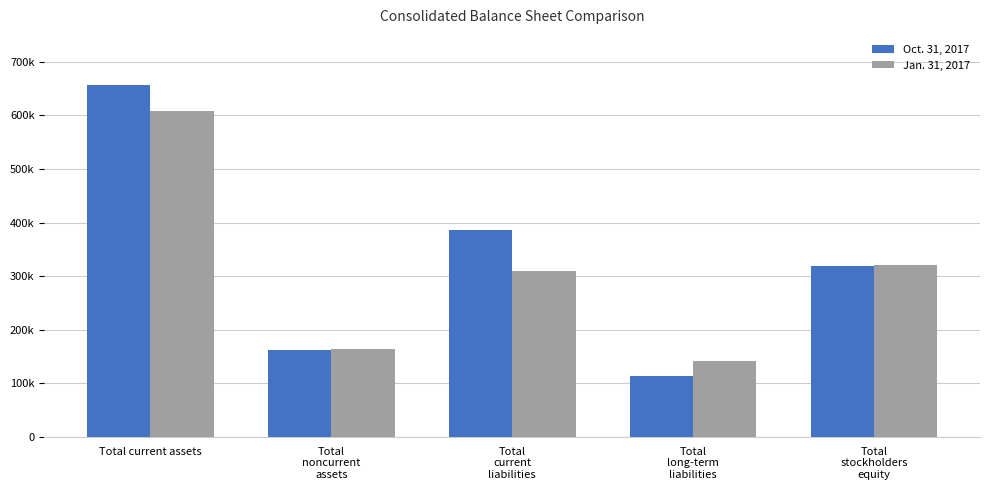

What are all the series names shown in the legend?

Oct. 31, 2017, Jan. 31, 2017